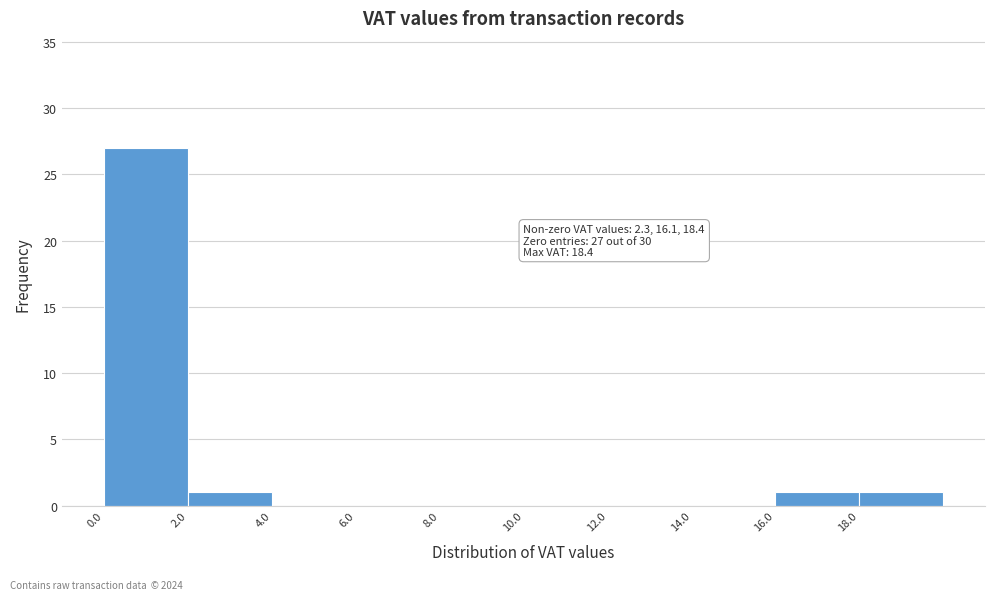

Over which range of the x-axis is the bar tallest?

0 to 2